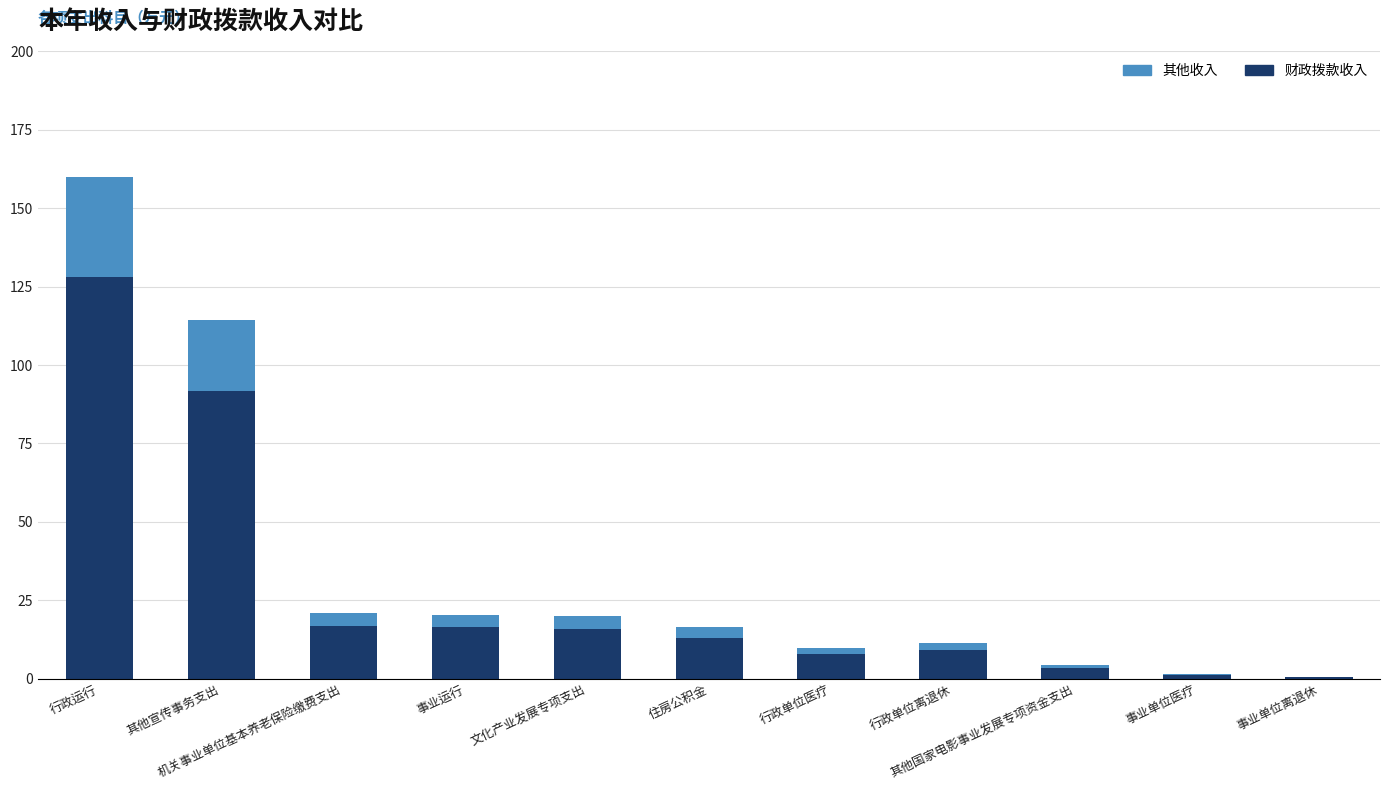

Is it true that 财政拨款收入 equals 4.3 at 文化产业发展专项支出?

False